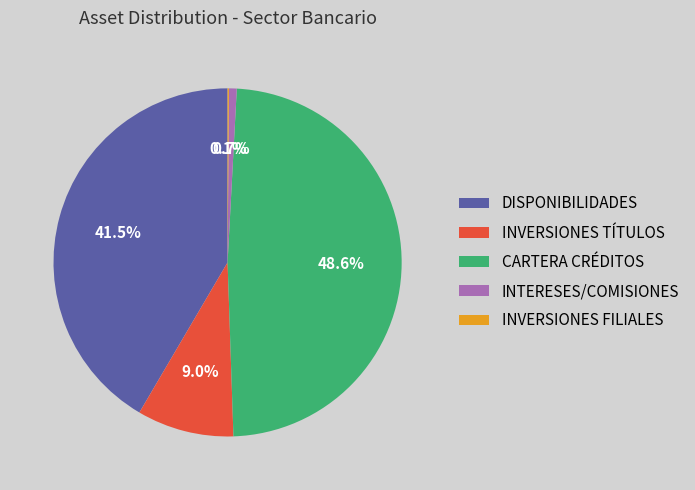

What percentage is NOT represented by DISPONIBILIDADES?

58.5%